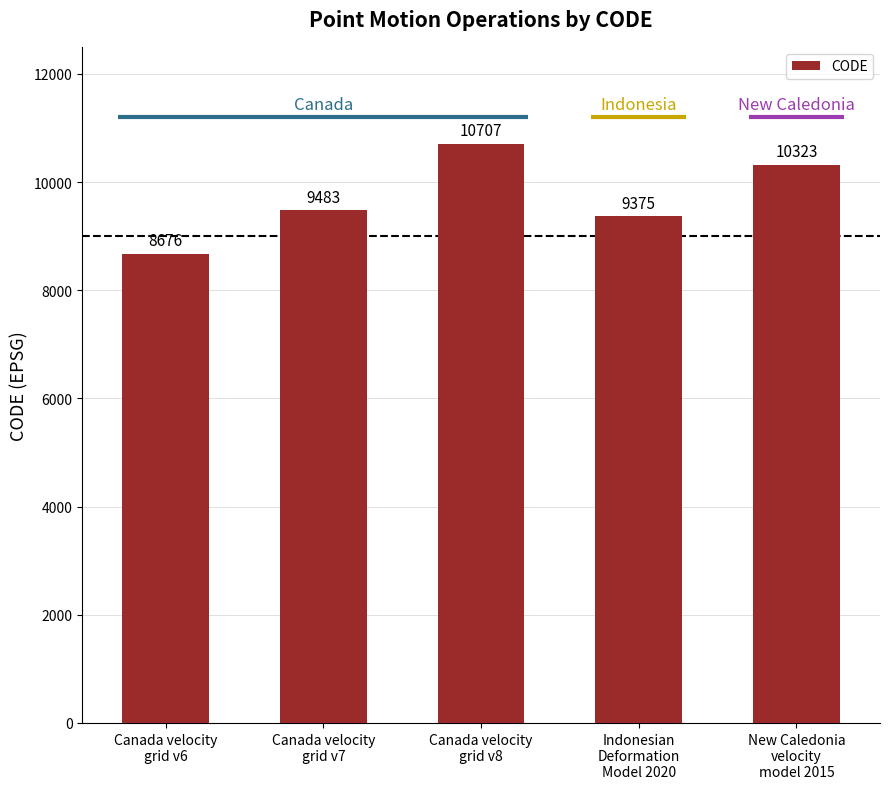

Is it true that the value at Canada velocity
grid v8 is 19228?

False